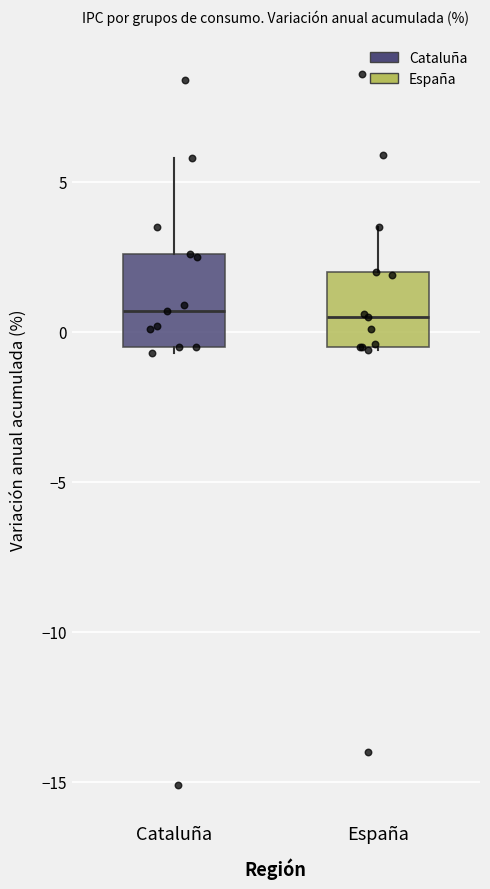

Reading left to right, read every box against the y-axis: the position of its median line, the range the box covers, and the ends of its whiskers. The values are not printed on the chart, so give them approximately, as read against the axis.

Cataluña: median 0.5, box -0.5 to 2.5, whiskers -0.5 (just below the box's lower edge) to 6.0
España: median 0.5, box -0.5 to 2.0, whiskers -0.5 to 3.5